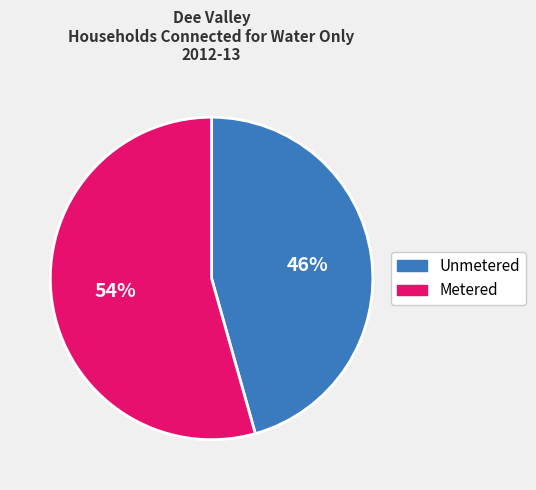

Which slice is the smallest?

Unmetered